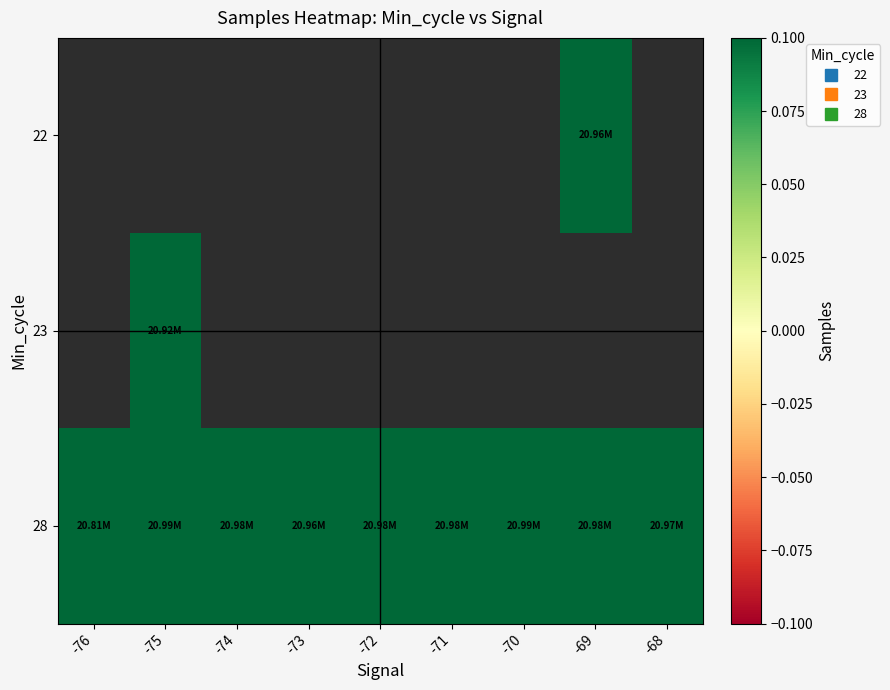

What is the sum of all 28 values?

188648781.6